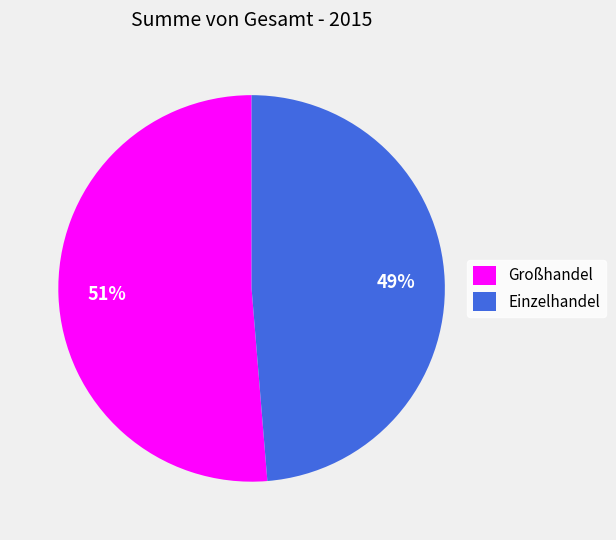

How many slices are in this pie chart?

2